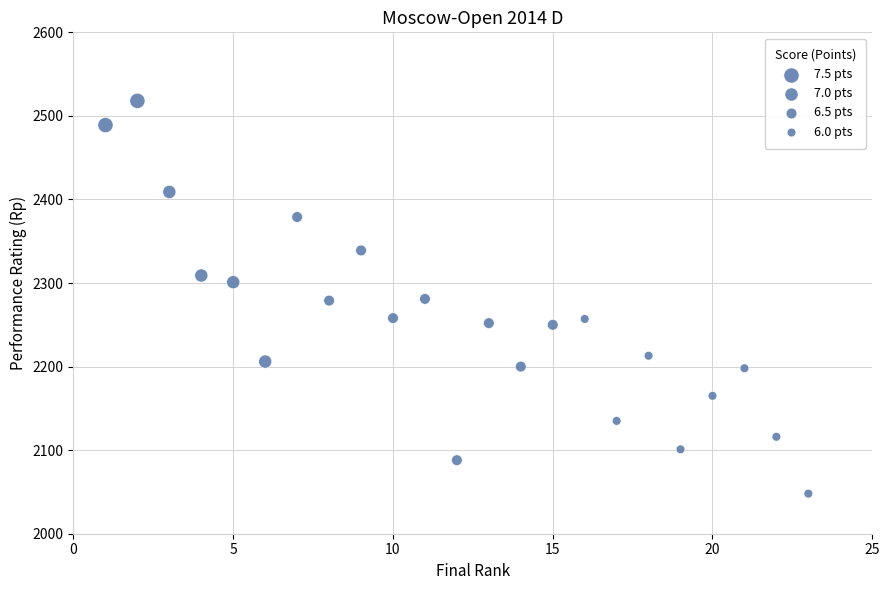

What is the range of Y values (max minus min)?

470